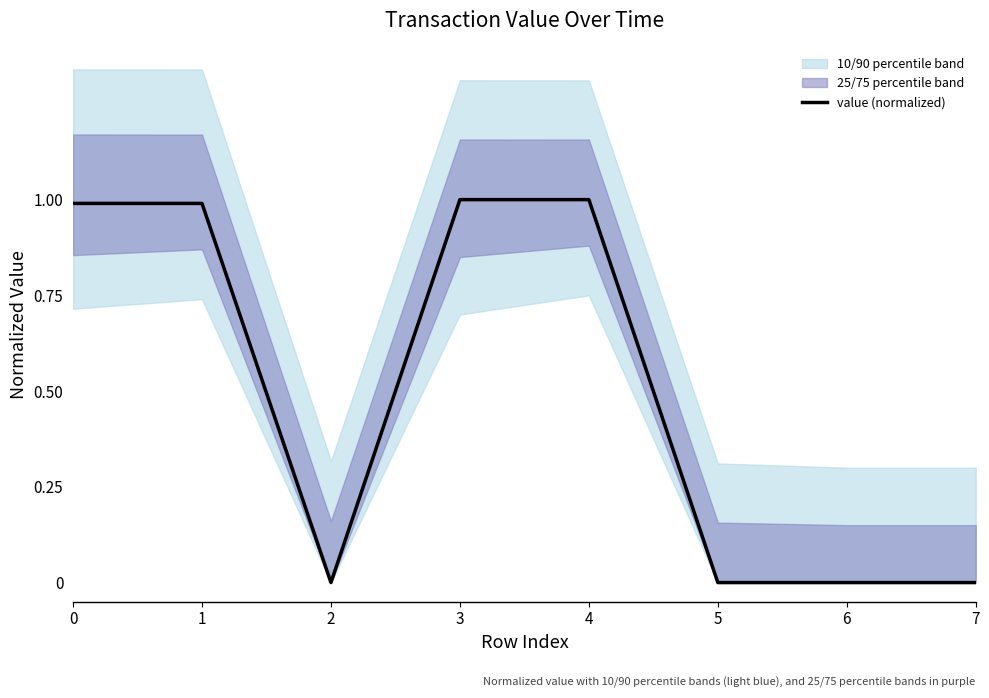

The value at 7 is 0.0. True or false?

True